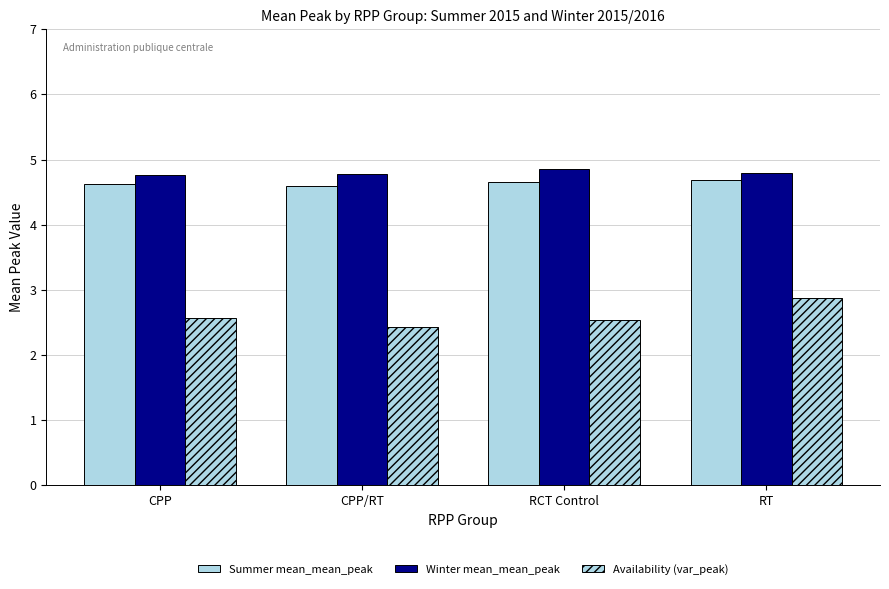

Is the value of Summer mean_mean_peak at CPP greater than the value of Winter mean_mean_peak at CPP?

No